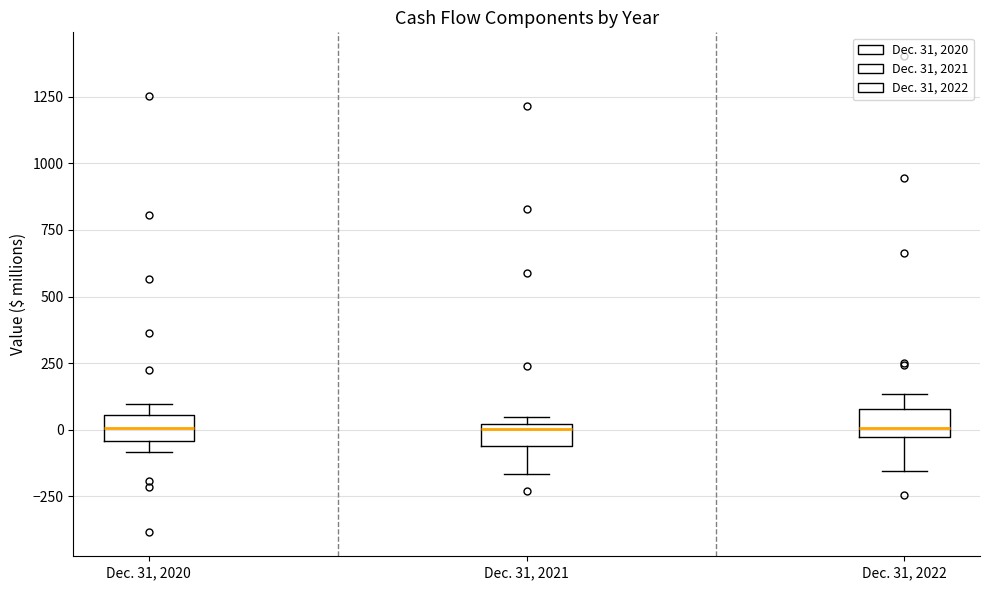

Where does the median line of the box for Dec. 31, 2022 sit on the y-axis? The values are not printed on the chart, so give them approximately, as read against the axis.

0